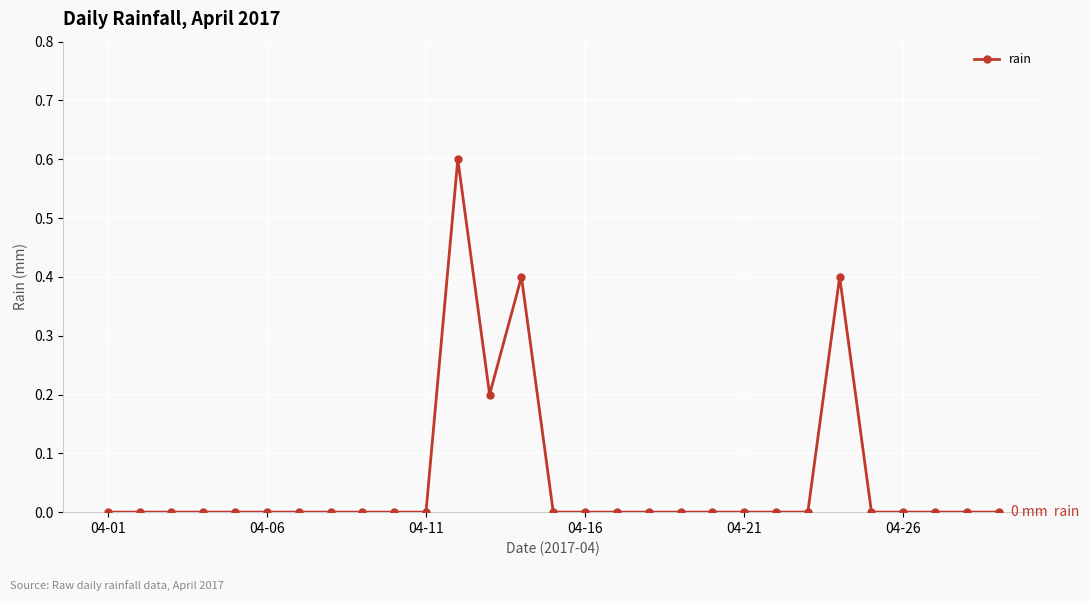

Reading right to left, extract all data points from this chart.

0.0	0.0	0.0	0.0	0.0	0.4	0.0	0.0	0.0	0.0	0.0	0.0	0.0	0.0	0.0	0.4	0.2	0.6	0.0	0.0	0.0	0.0	0.0	0.0	0.0	0.0	0.0	0.0	0.0